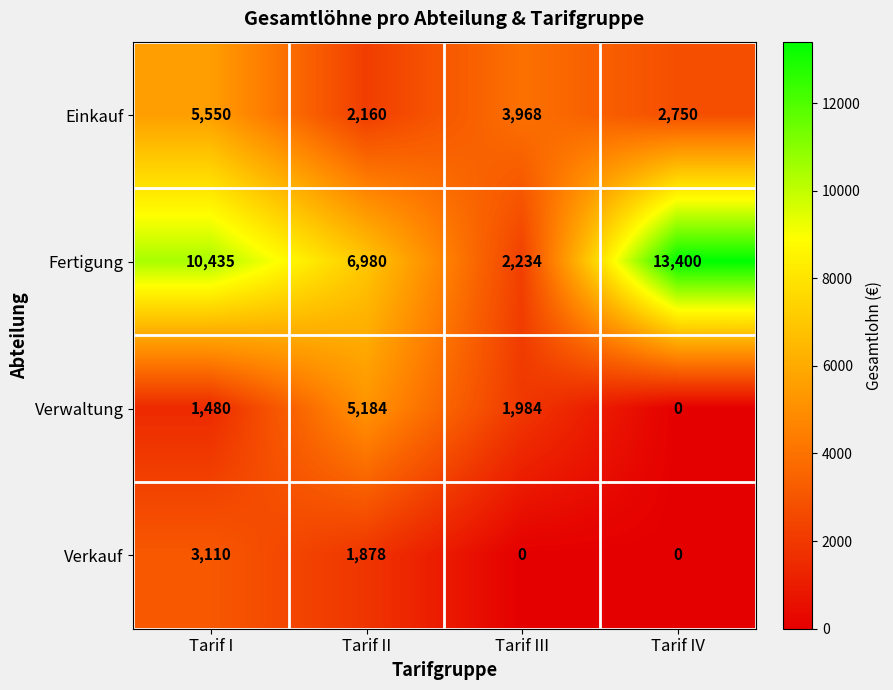

Reading left to right, list all the values displayed in this chart.

Einkauf: 5550	2160	3968	2750
Fertigung: 10435	6980	2234	13400
Verwaltung: 1480	5184	1984	0
Verkauf: 3110	1878	0	0